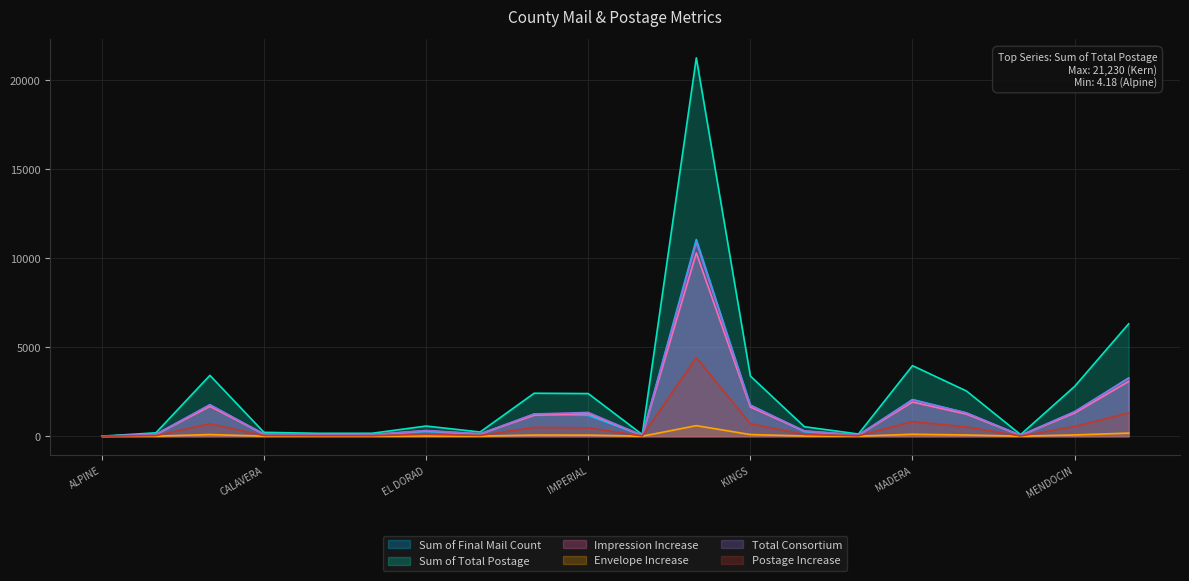

Which series has the largest total across all categories?

Sum of Total Postage